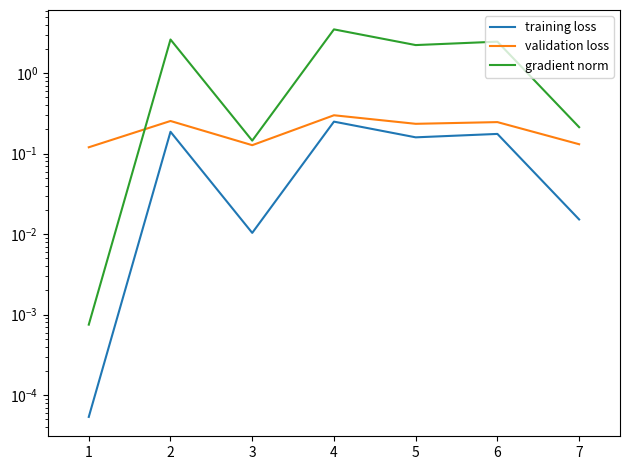

What are all the series names shown in the legend?

training loss, validation loss, gradient norm